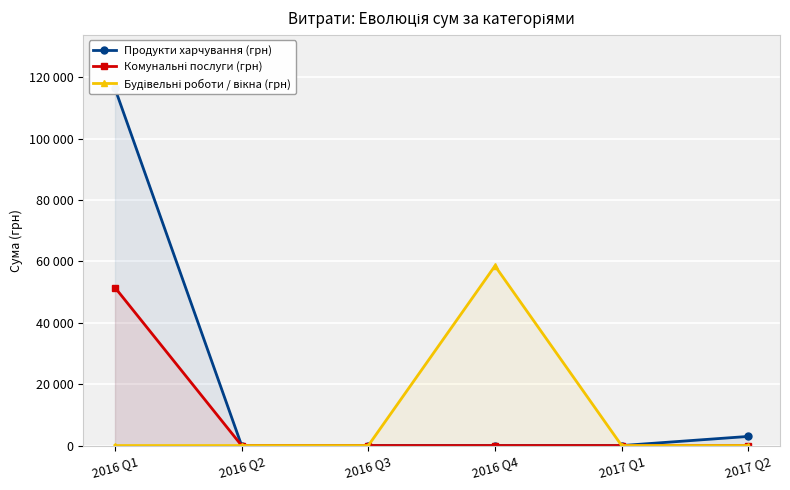

What are all the series names shown in the legend?

Продукти харчування (грн), Комунальні послуги (грн), Будівельні роботи / вікна (грн)